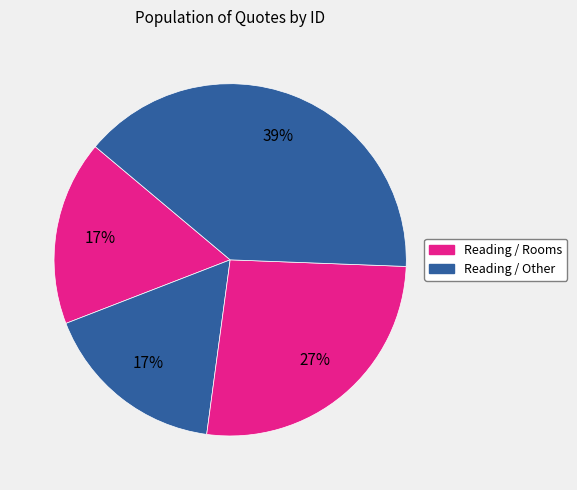

Count the number of slices in the pie.

4